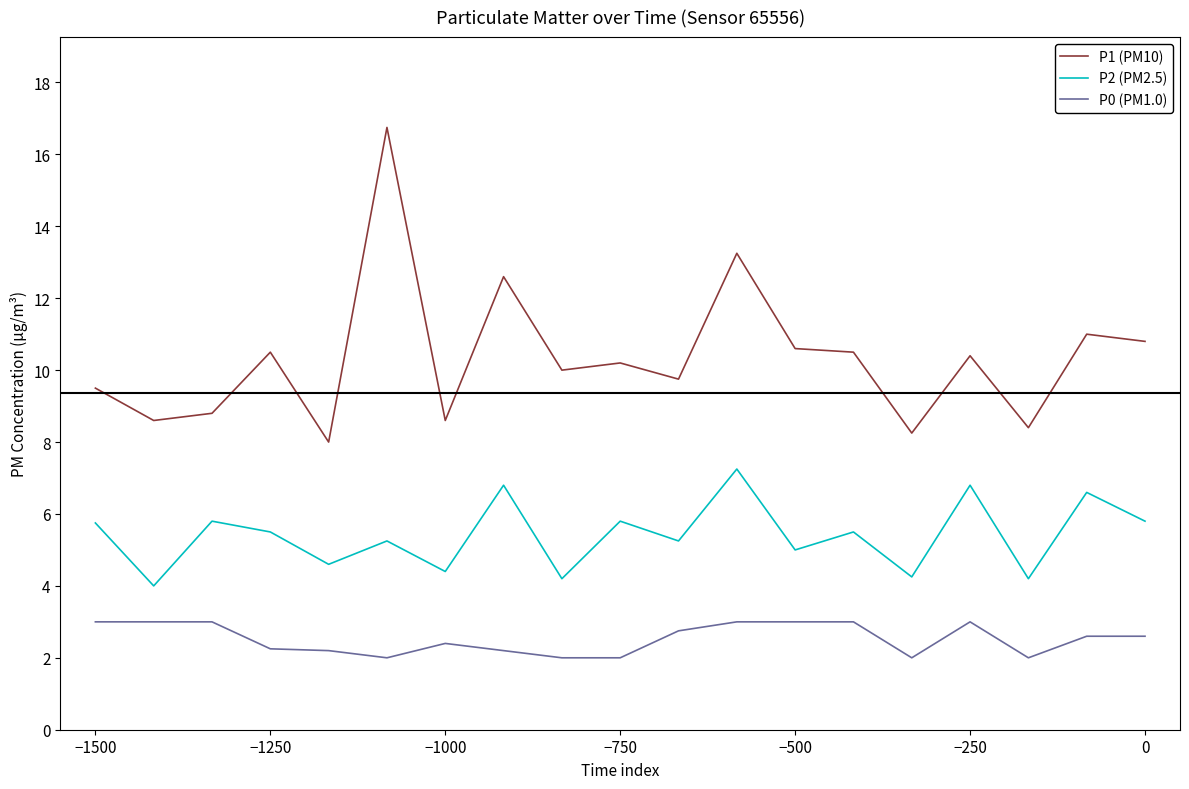

Which series has the largest total across all categories?

P1 (PM10)